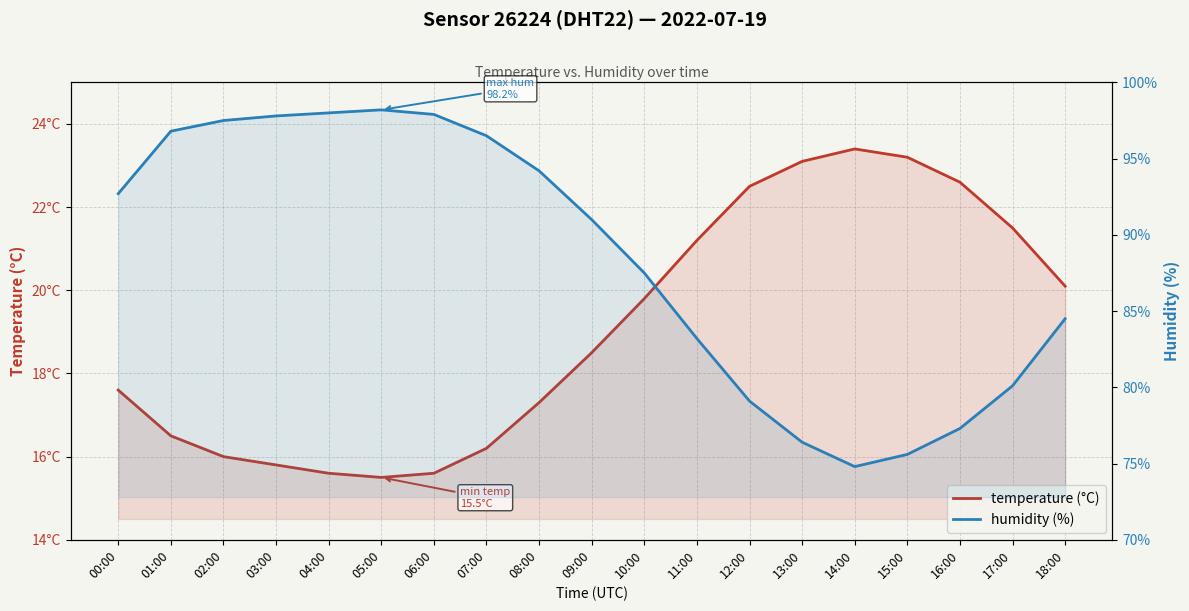

True or false: temperature (°C) and humidity (%) cross at least once.

False